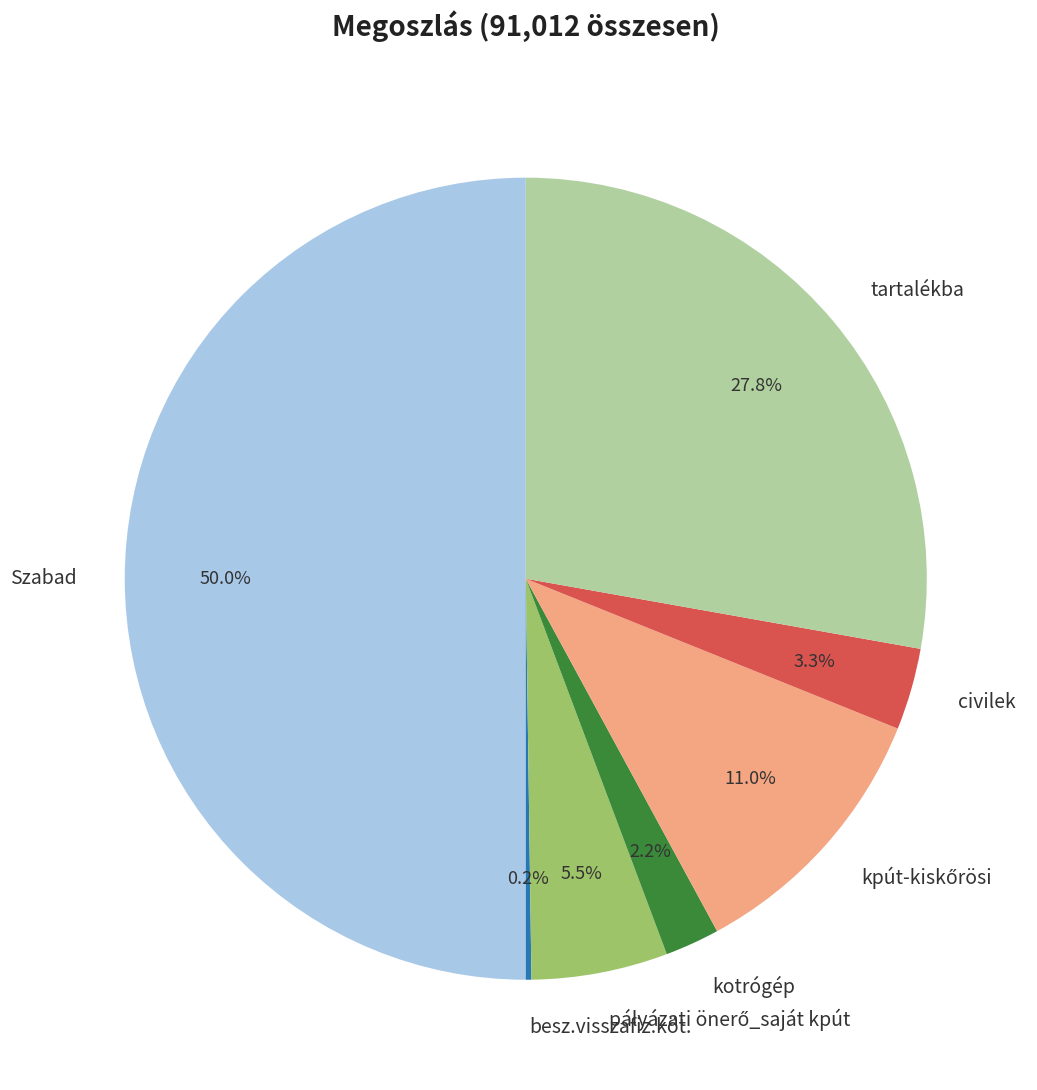

Which category has the biggest portion of the pie?

Szabad